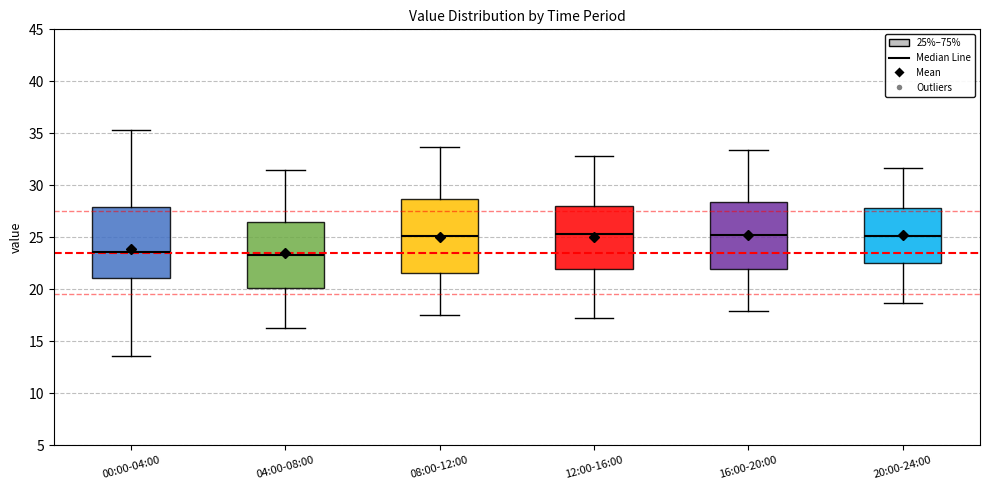

Where does the upper whisker of the box for 08:00-12:00 end on the y-axis? The values are not printed on the chart, so give them approximately, as read against the axis.

33.5